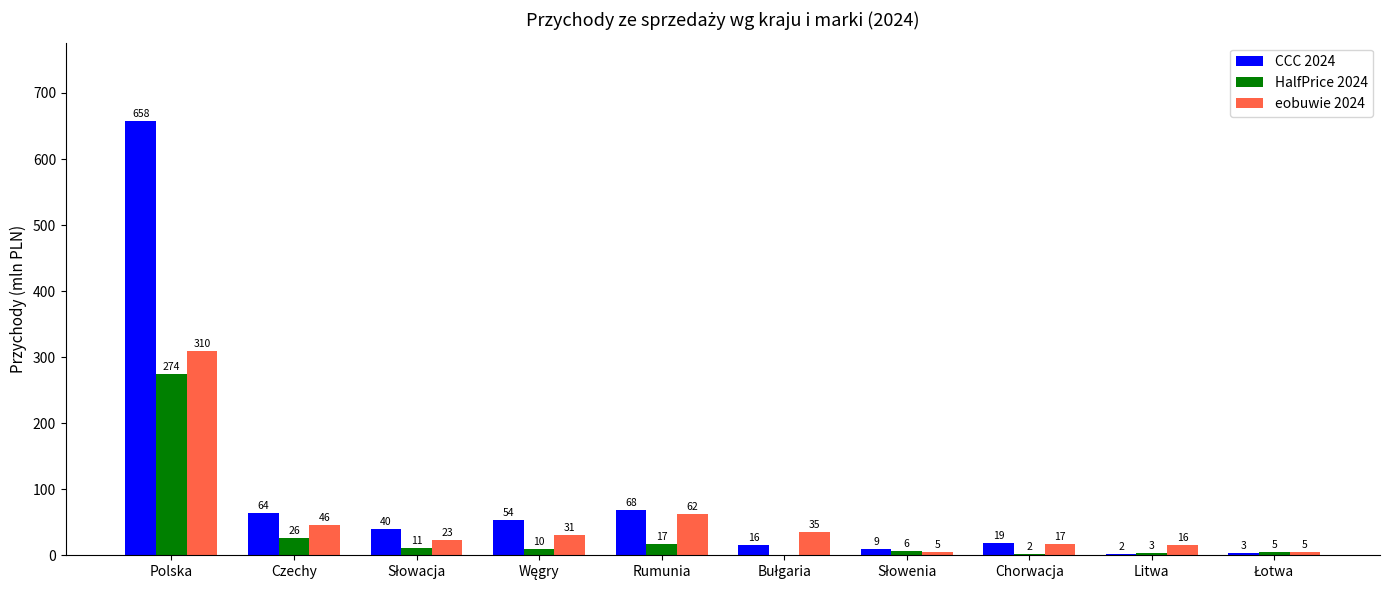

Which series changed the most between Czechy and Słowacja?

CCC 2024